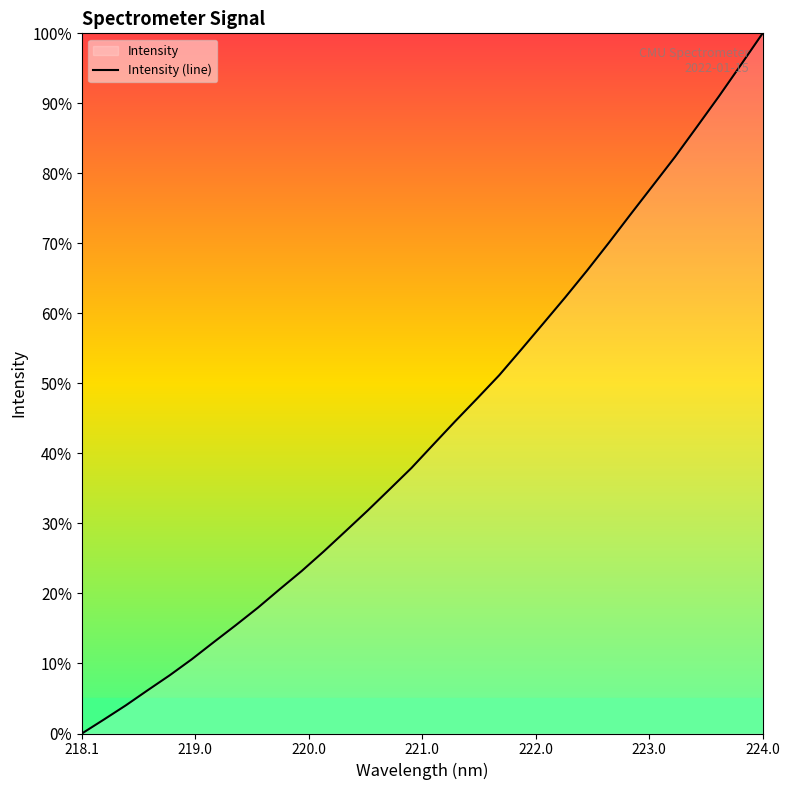

What is the difference between the maximum and minimum values?

100.0